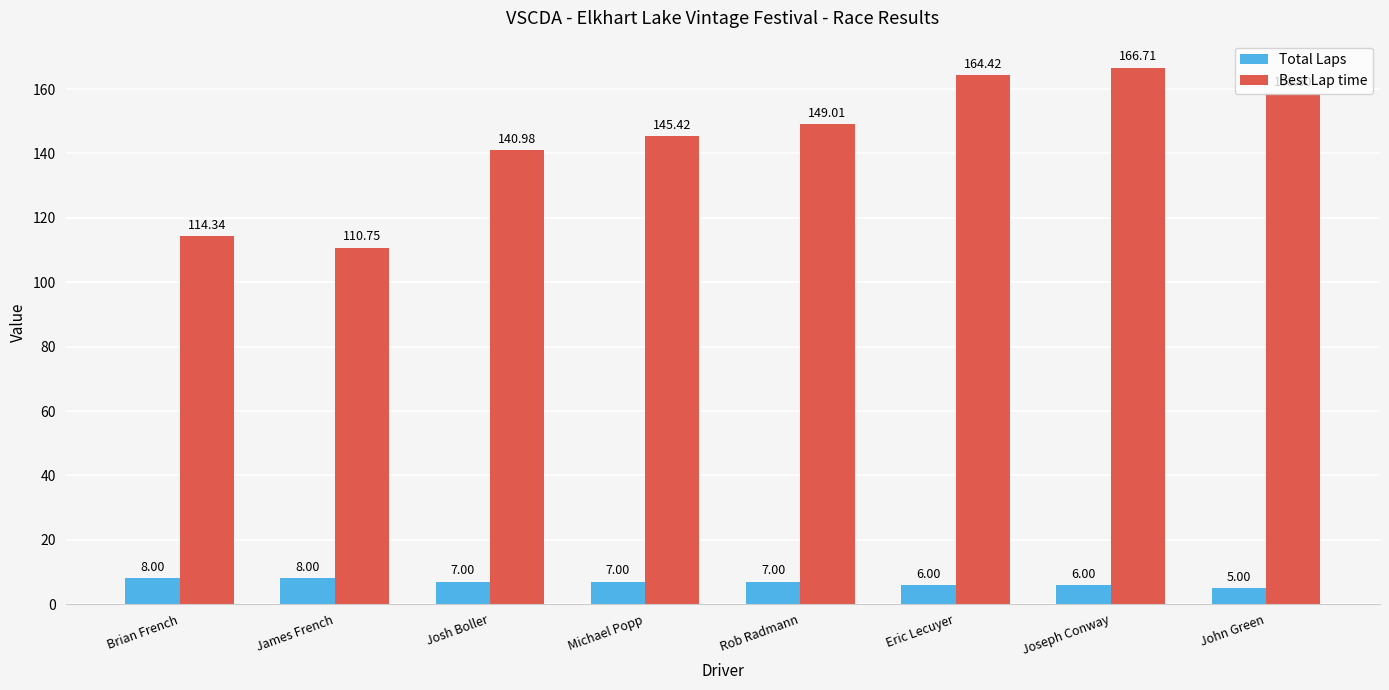

Are the bars horizontal?

No